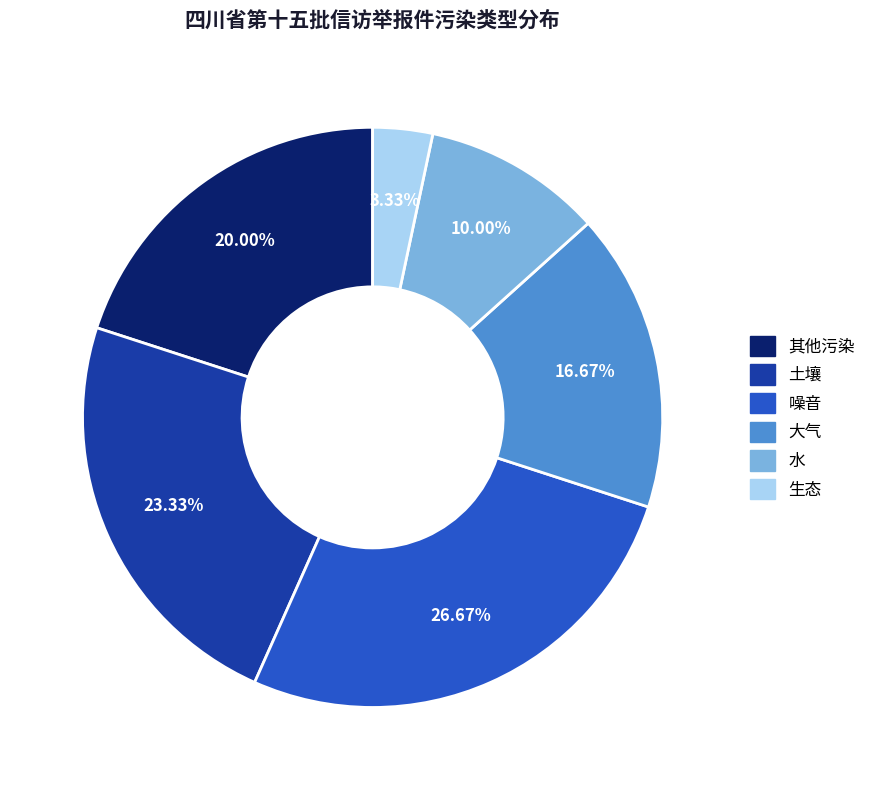

To the nearest percent, what percentage of the pie is 大气?

17%